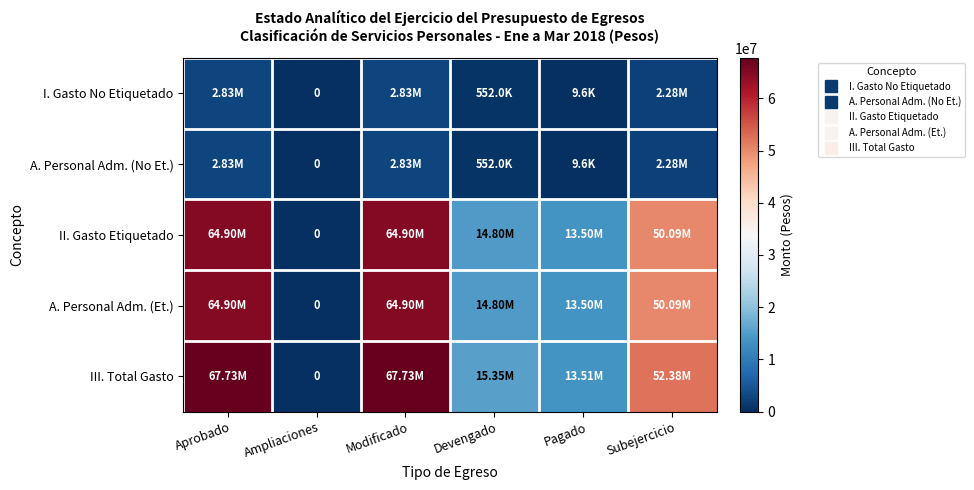

Which series has the largest range (max minus min)?

III. Total Gasto